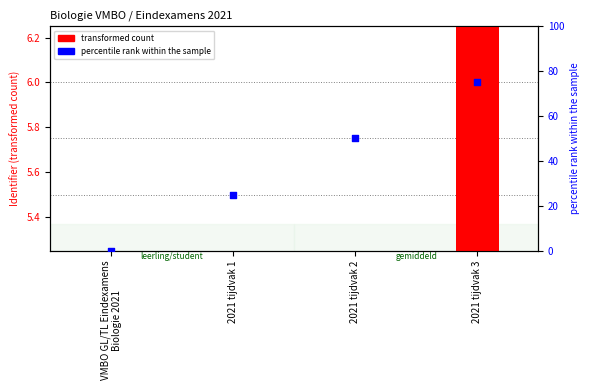

Which series has the largest Y range (max minus min)?

percentile rank within the sample